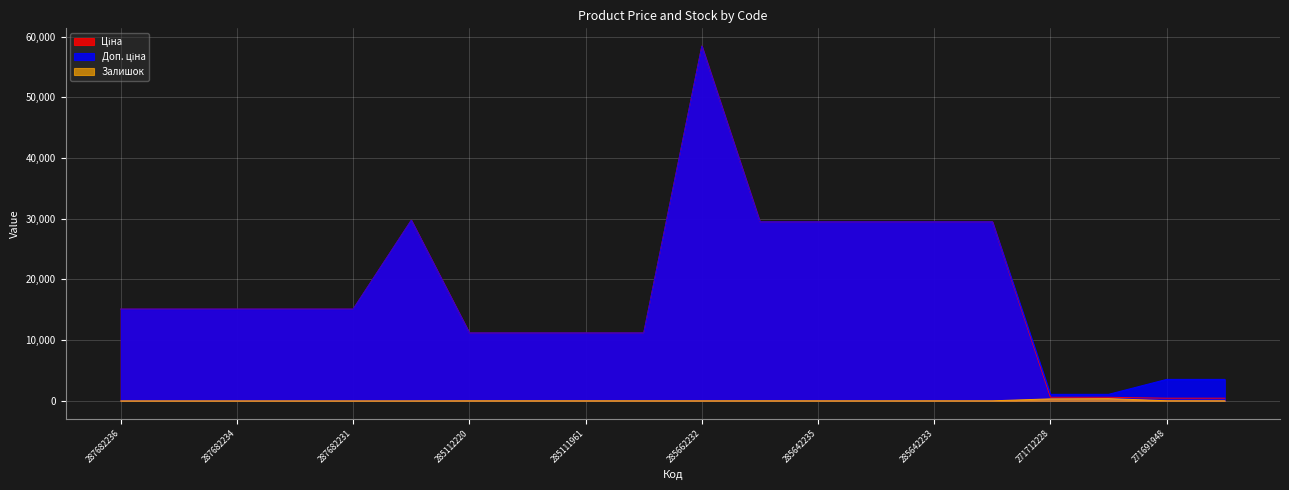

What is the total value across all series at 287682236?

30240.0